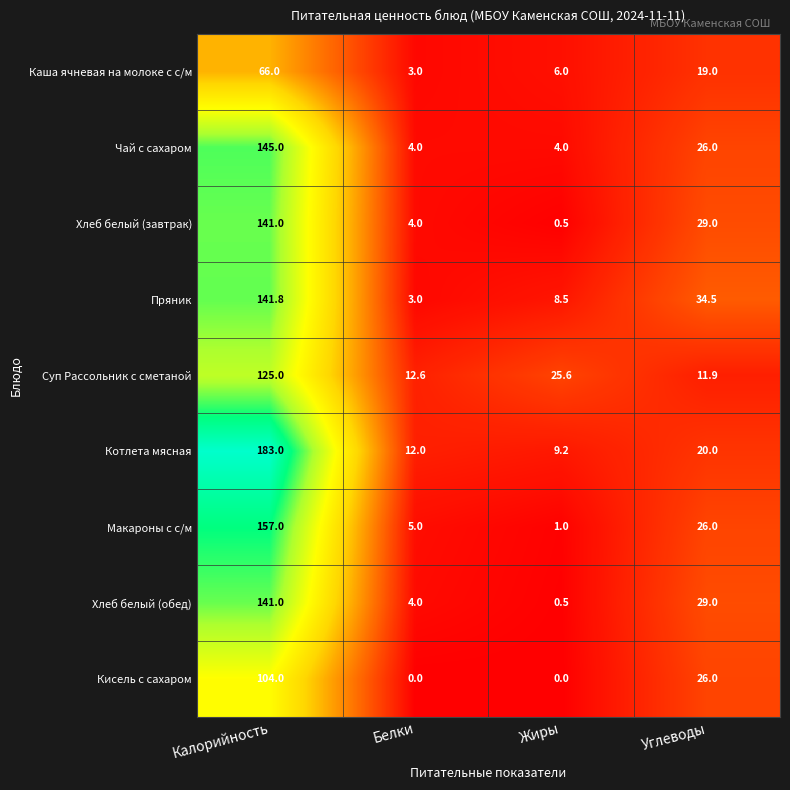

Rank the categories by Котлета мясная value from lowest to highest.

Жиры, Белки, Углеводы, Калорийность